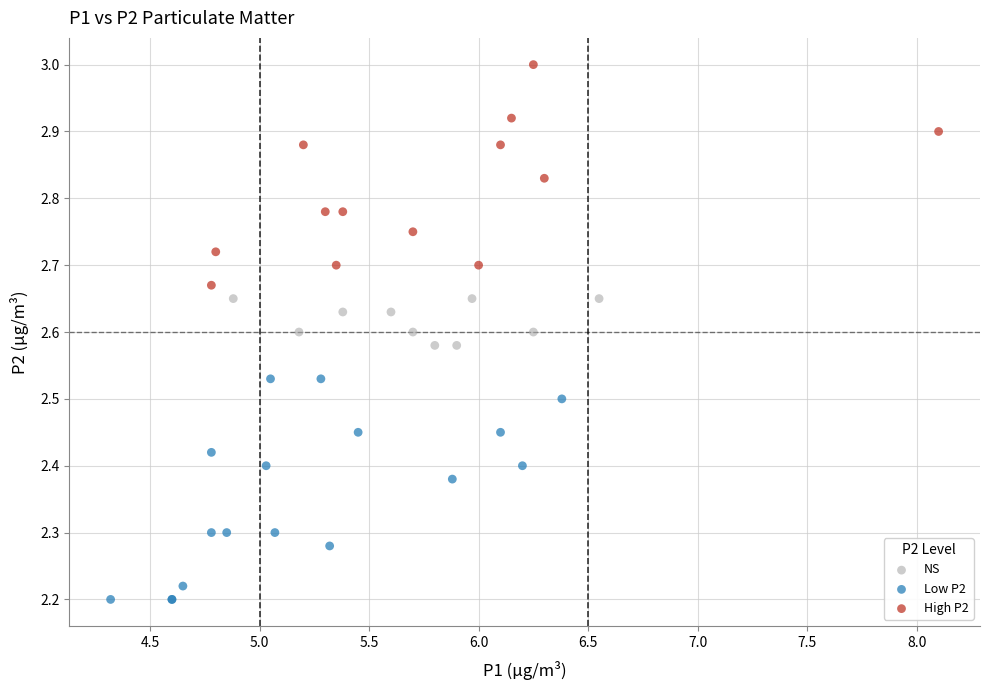

Which series reaches the minimum Y coordinate?

Low P2